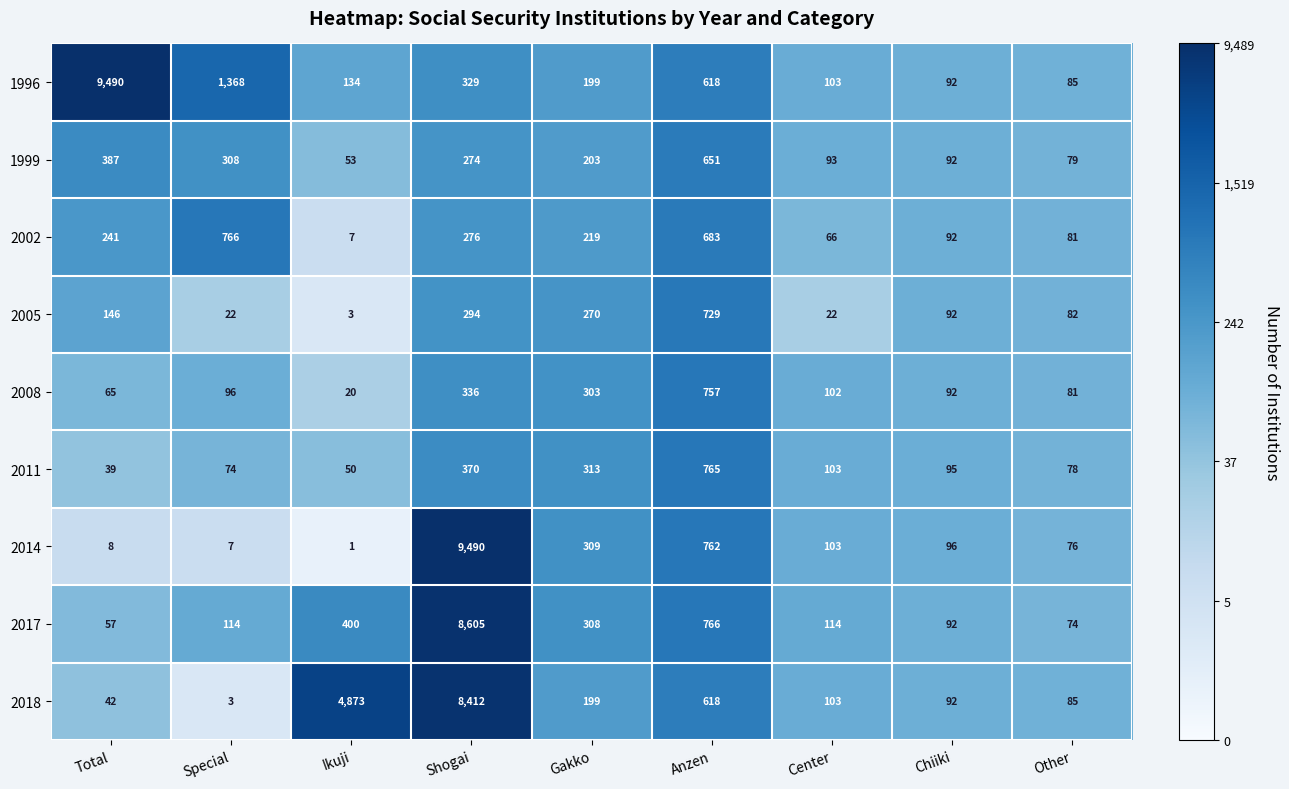

What value does the 2008 series have at Anzen, to the nearest 100?

800